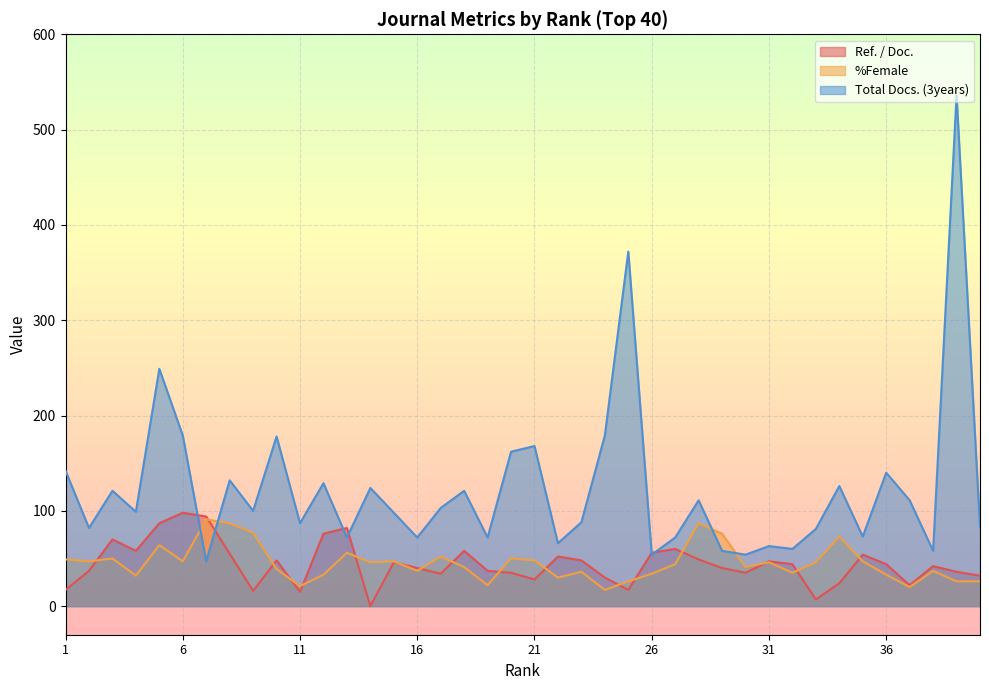

What is the sum of all %Female values?

1816